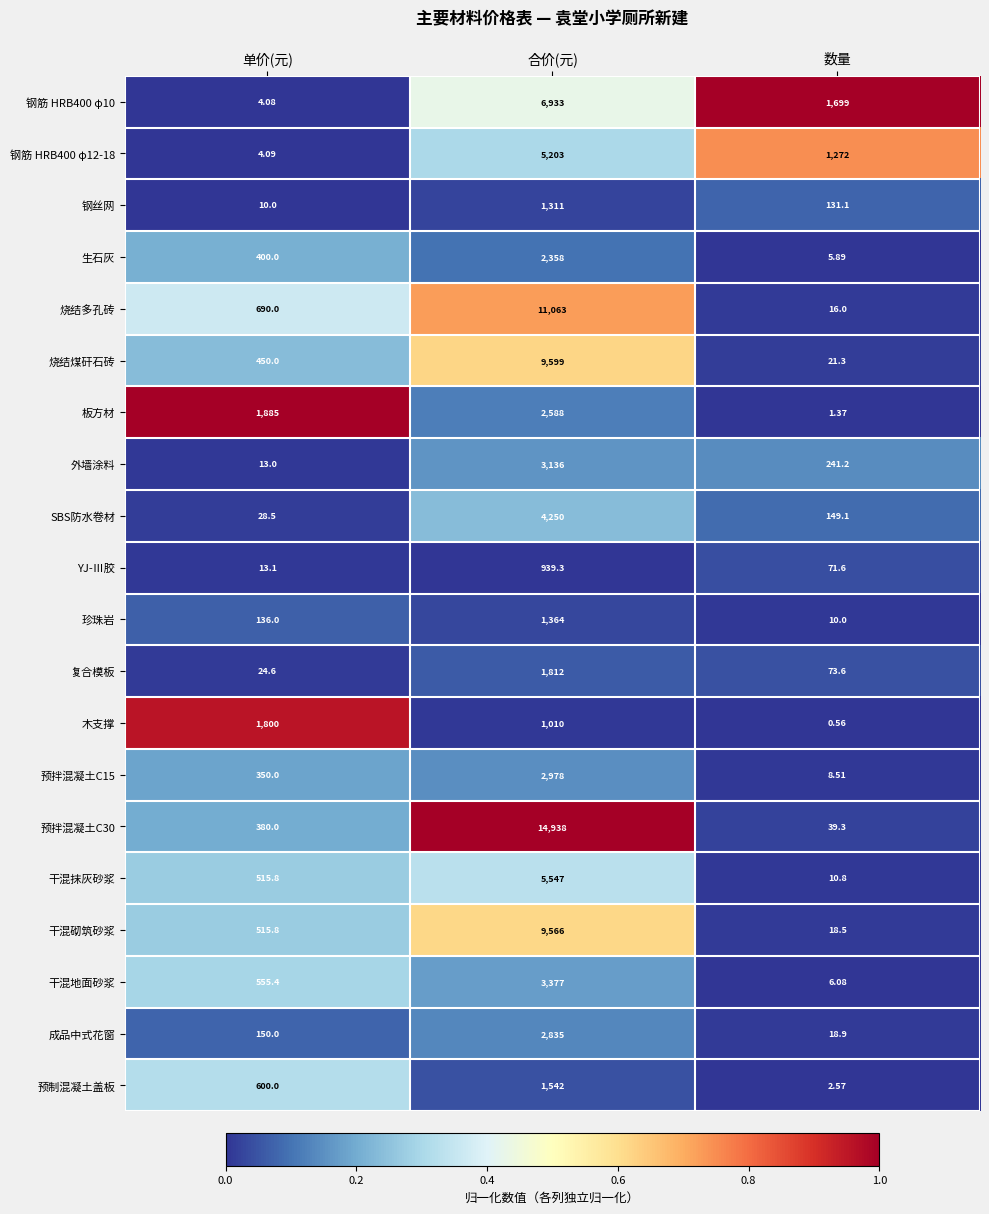

Where is 板方材 nearest to the value 1294?

单价(元)